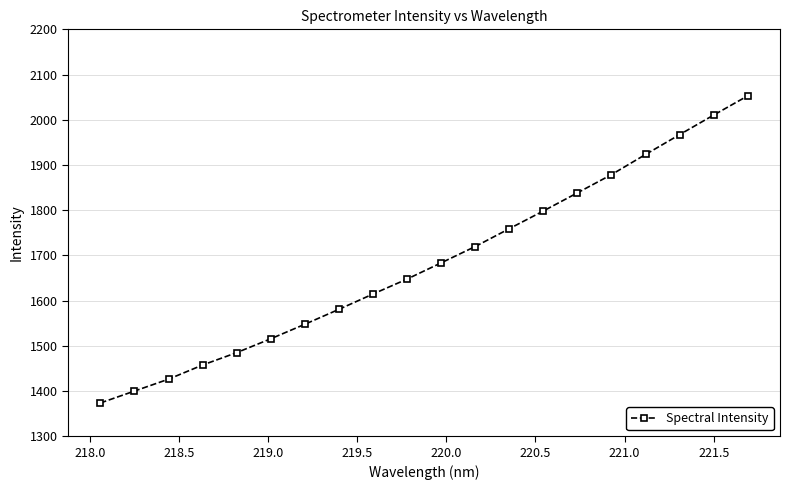

What is the difference between the second highest and second lowest values?

610.3